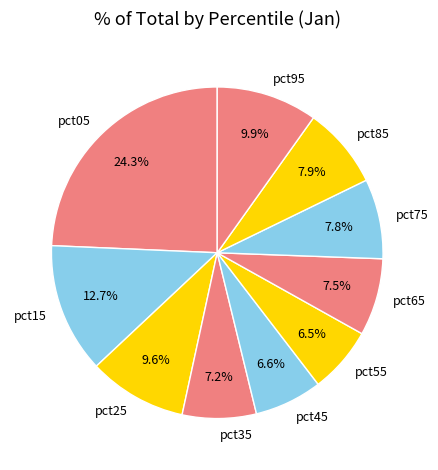

Is there a majority slice in this chart?

No